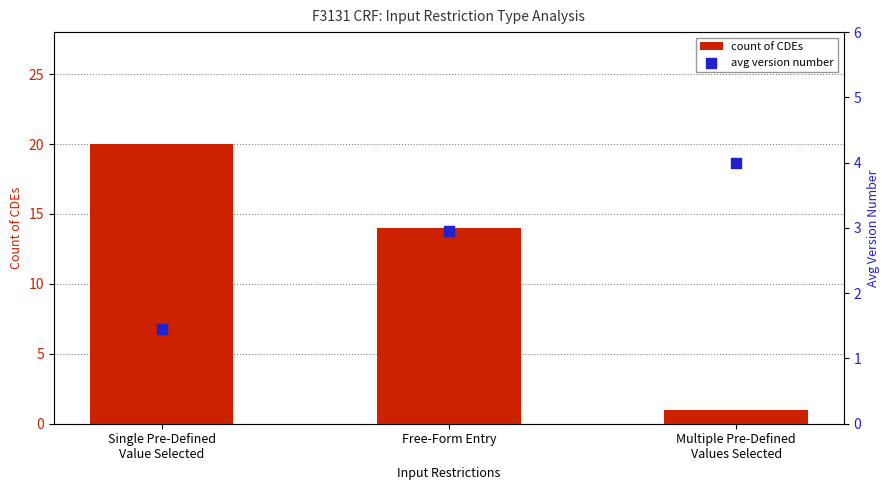

At which category is the sum across all series the highest?

Single Pre-Defined
Value Selected